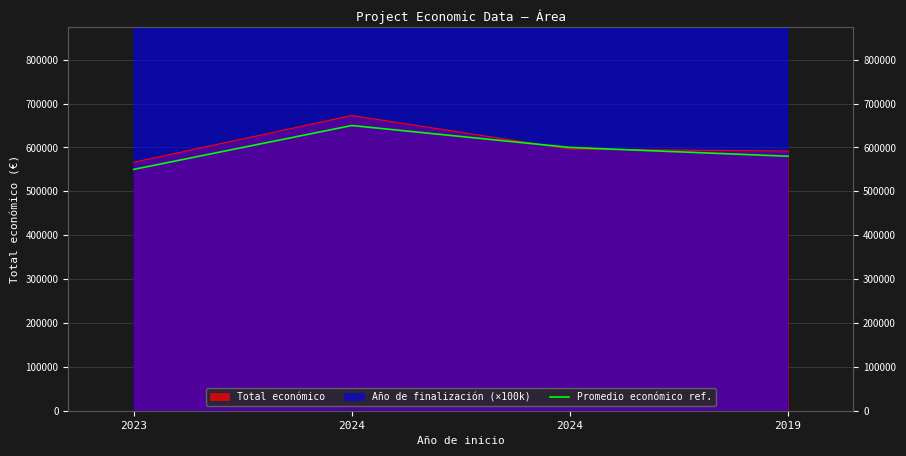

What is the minimum value shown in the chart?

550000